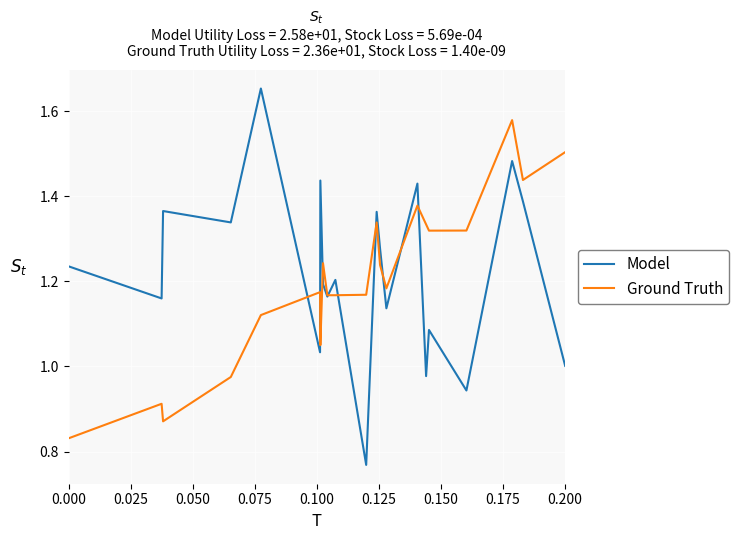

Which series has the widest spread of values?

Model